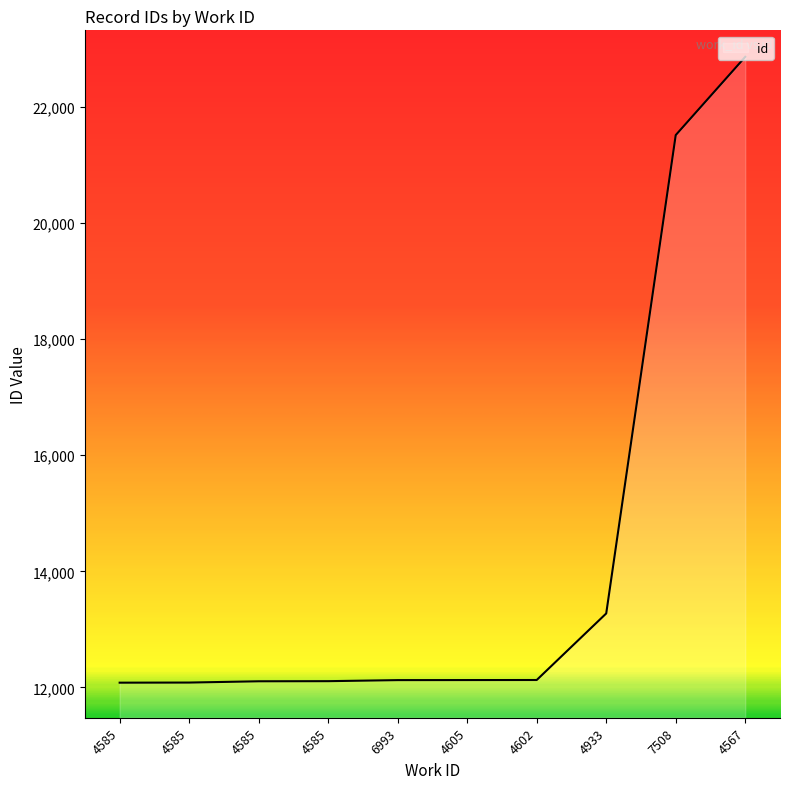

At which label is the value closest to 17473?

7508